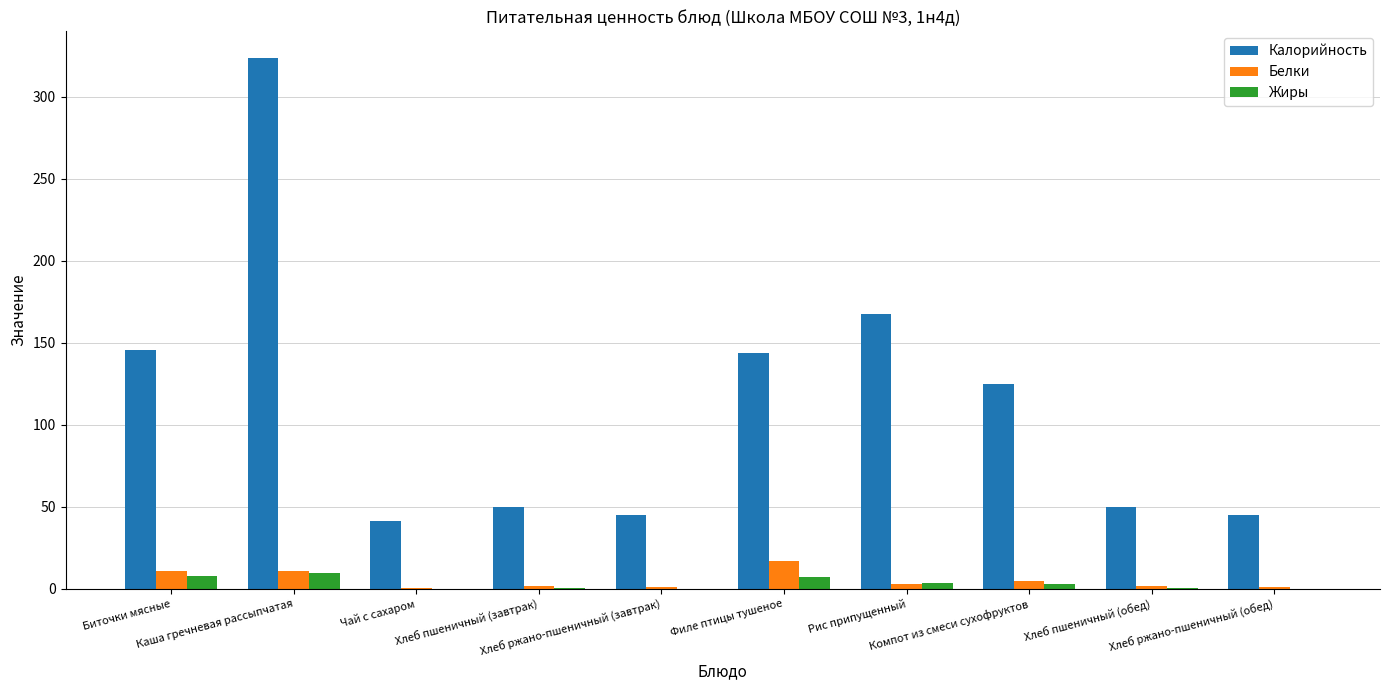

What is the sum of all Калорийность values?

1136.5